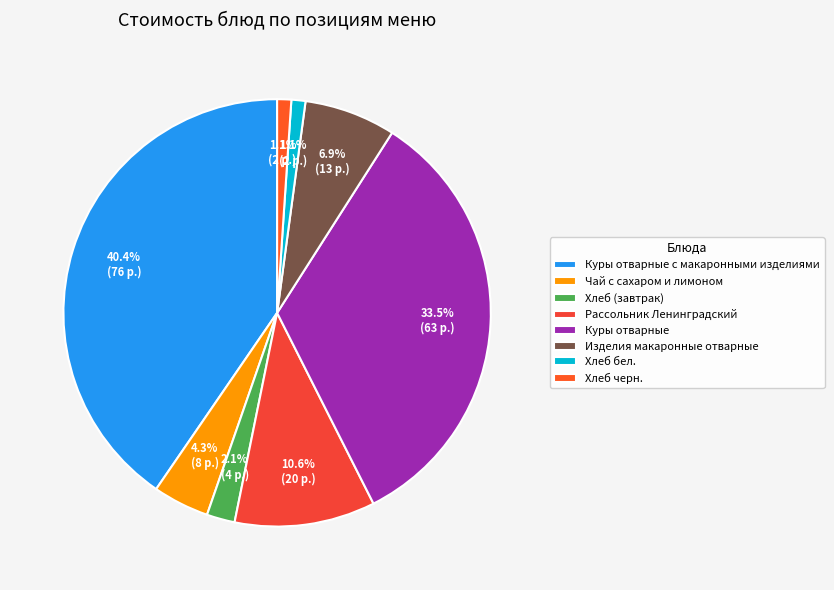

Count the number of slices in the pie.

8